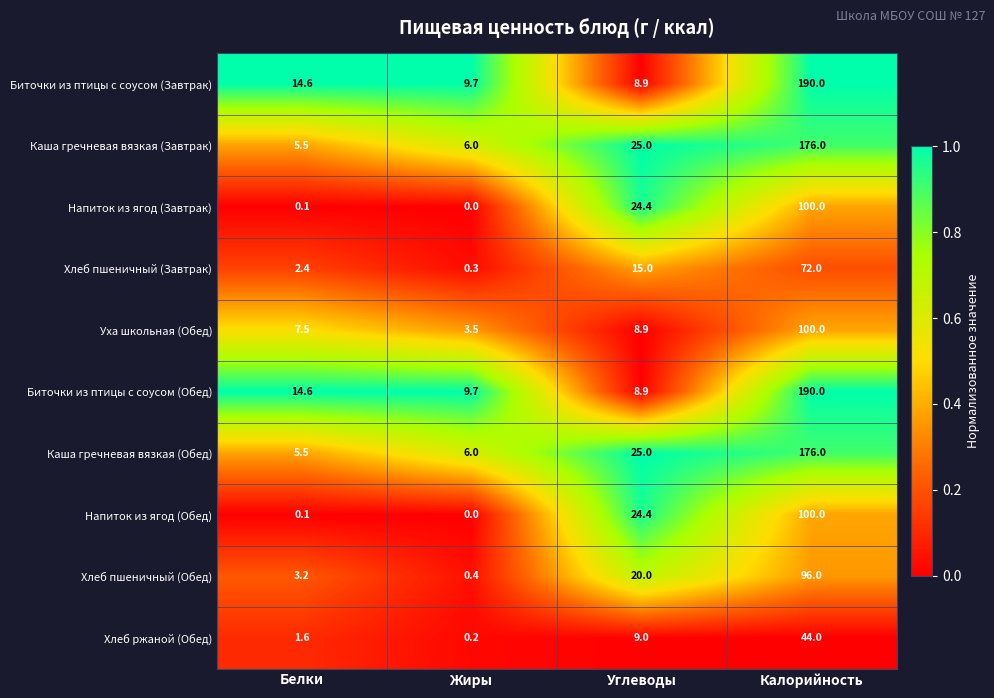

What is the difference between the highest and lowest values at Углеводы?

16.1